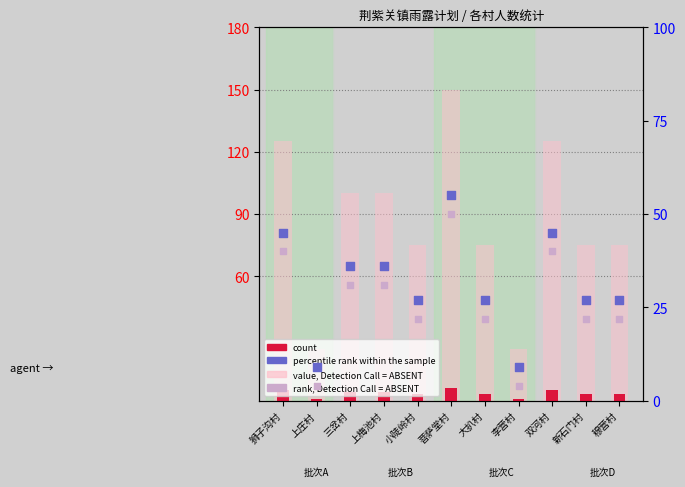

What is the total value across all series at 穆营村?

127